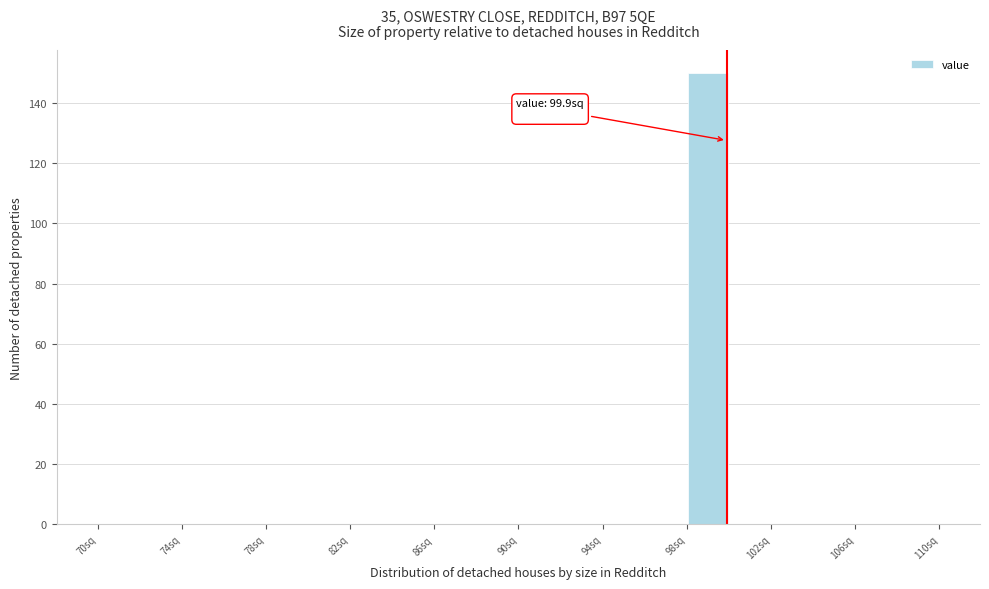

Over which range of the x-axis is the bar tallest?

98 to 100